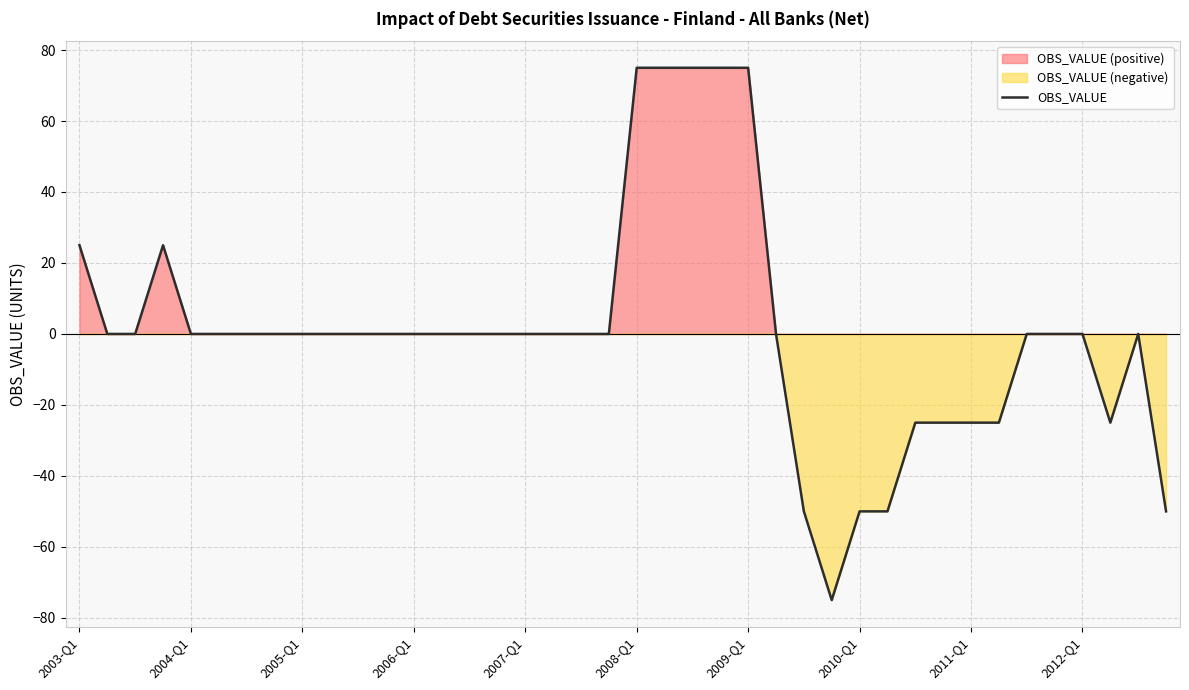

What is the lowest value of the OBS_VALUE series?

-75